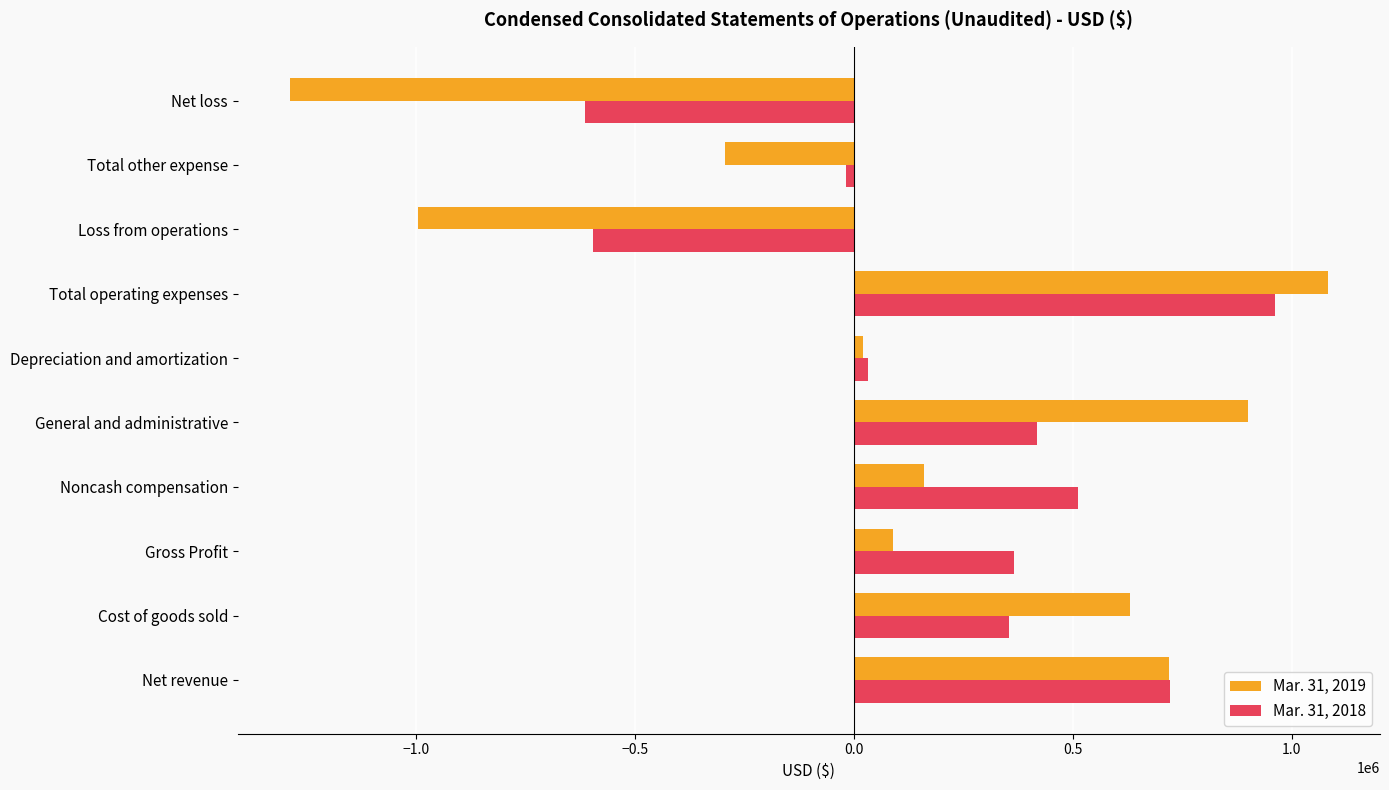

What is the greatest value displayed?

1083540